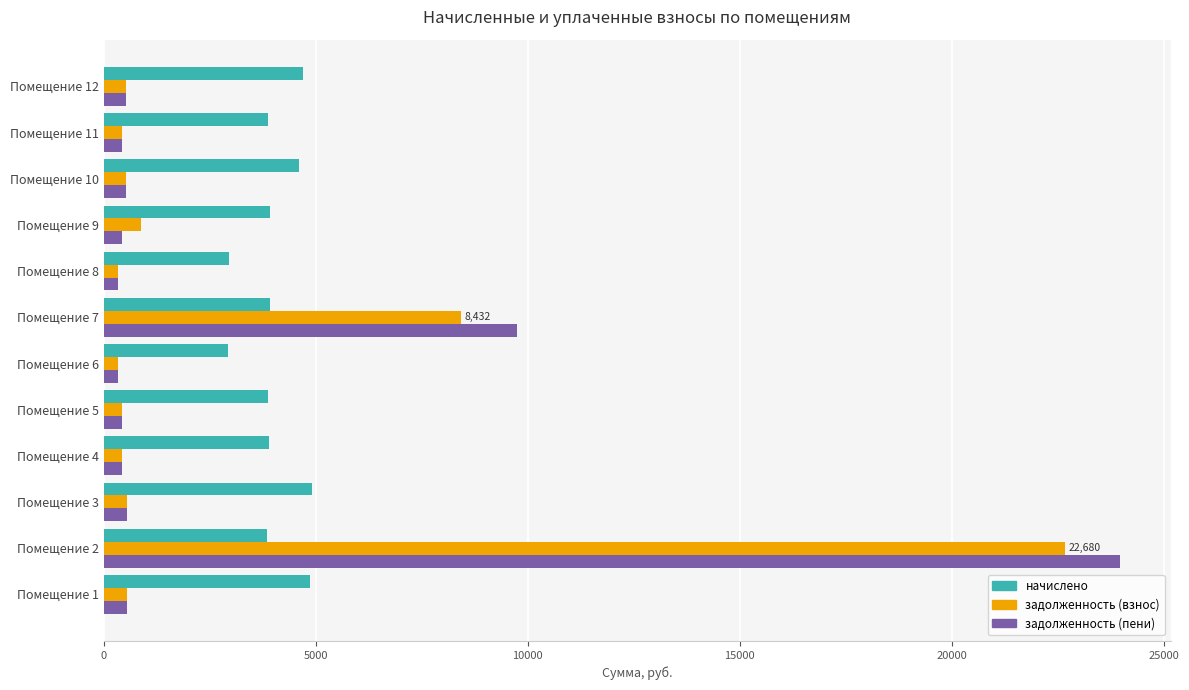

Rank the series by their maximum value, from highest to lowest.

задолженность (пени), задолженность (взнос), начислено